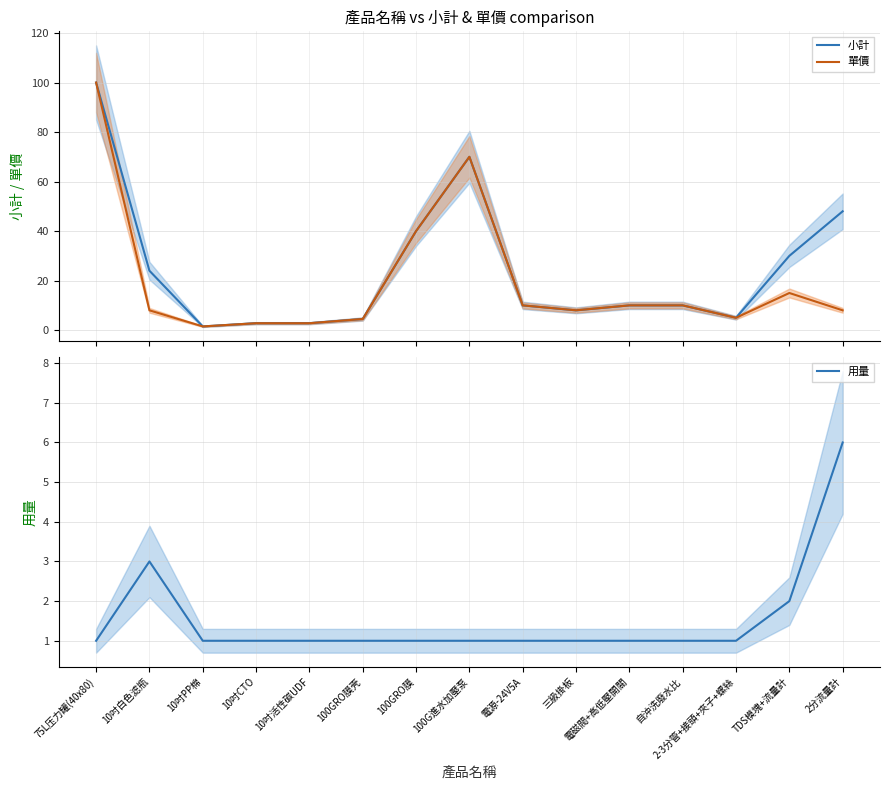

Which series has the largest total across all categories?

小計